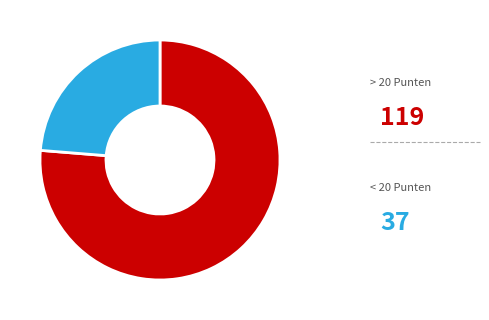

Is there a majority slice in this chart?

Yes